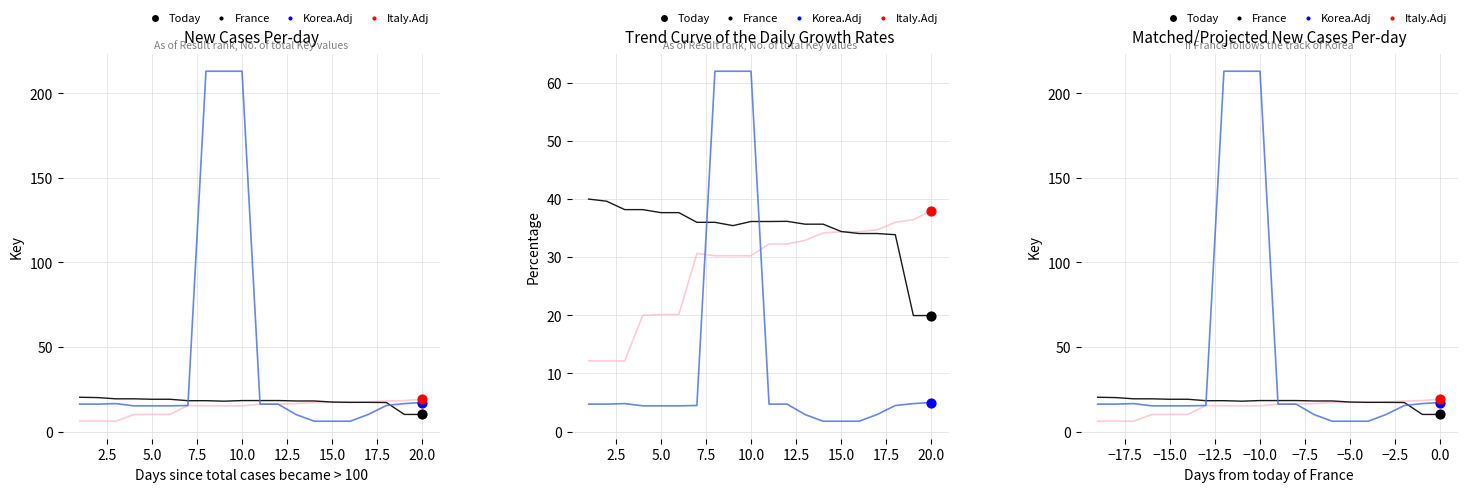

Which series reaches the minimum Y coordinate?

Italy.Adj